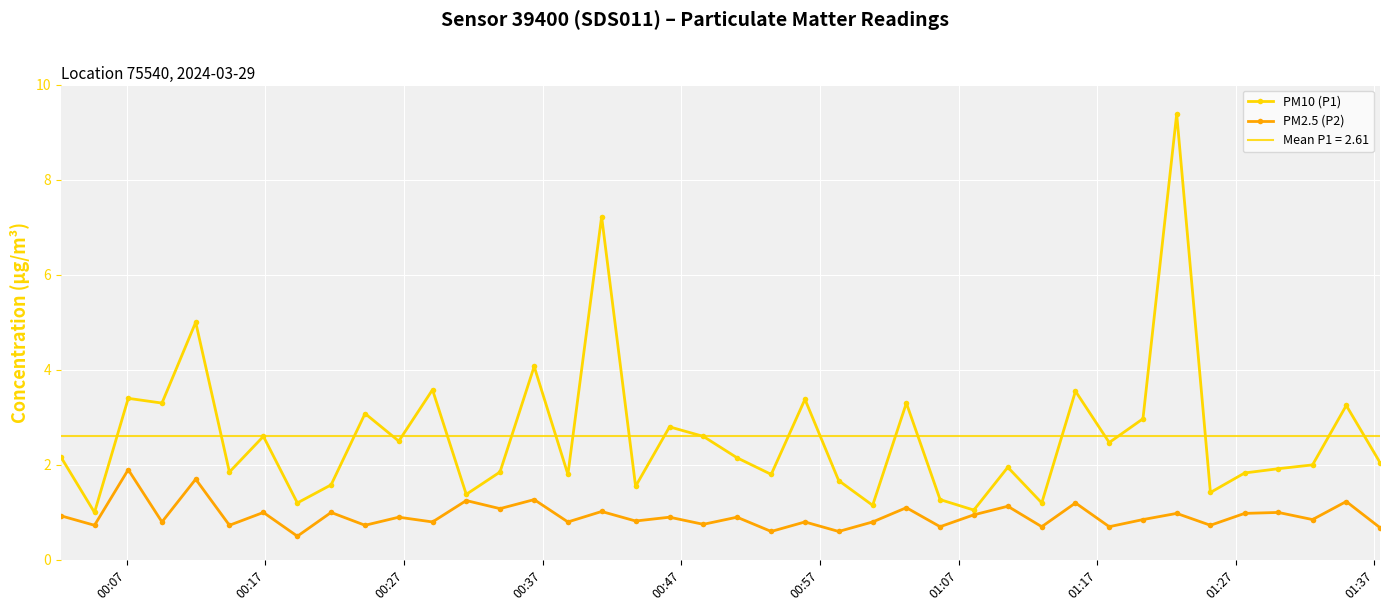

True or false: PM2.5 (P2) and PM10 (P1) intersect in this chart.

False